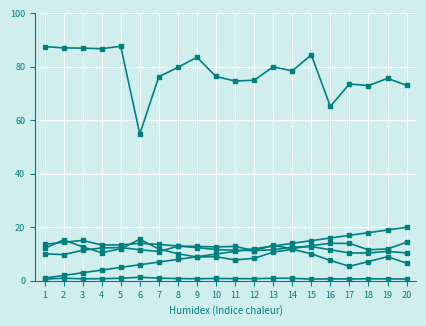

Reading right to left, extract all data points from this chart.

col_5: 6.6	9.0	7.2	5.4	7.6	10.1	11.8	10.7	8.4	7.8	9.0	8.9	10.1	11.9	15.5	12.0	10.5	12.7	15.3	12.1
col_14: 10.4	11.0	10.4	10.4	11.6	12.8	12.6	11.6	11.3	11.4	11.7	12.4	13.0	13.6	14.0	13.4	13.4	15.1	14.4	13.6
col_6: 73.1	75.7	73.0	73.6	65.2	84.5	78.5	80.0	75.0	74.7	76.4	83.6	79.8	76.3	54.9	87.7	86.8	87.0	87.1	87.6
col_10: 14.4	11.9	11.6	14.0	14.0	13.2	12.0	13.2	11.3	12.8	12.7	12.9	12.9	10.9	11.6	12.4	12.3	11.4	9.8	10.1
col_1: 20.0	19.0	18.0	17.0	16.0	15.0	14.0	13.0	12.0	11.0	10.0	9.0	8.0	7.0	6.0	5.0	4.0	3.0	2.0	1.0
col_8: 0.7	0.7	0.8	0.7	0.7	0.6	0.9	0.9	0.8	0.8	0.9	0.8	0.8	1.0	1.3	0.9	0.8	0.7	1.0	0.6